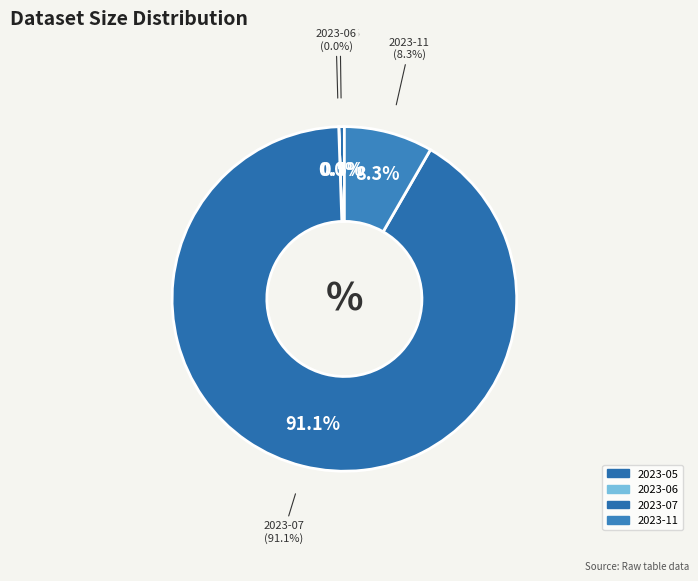

Which category has the biggest portion of the pie?

2023-07